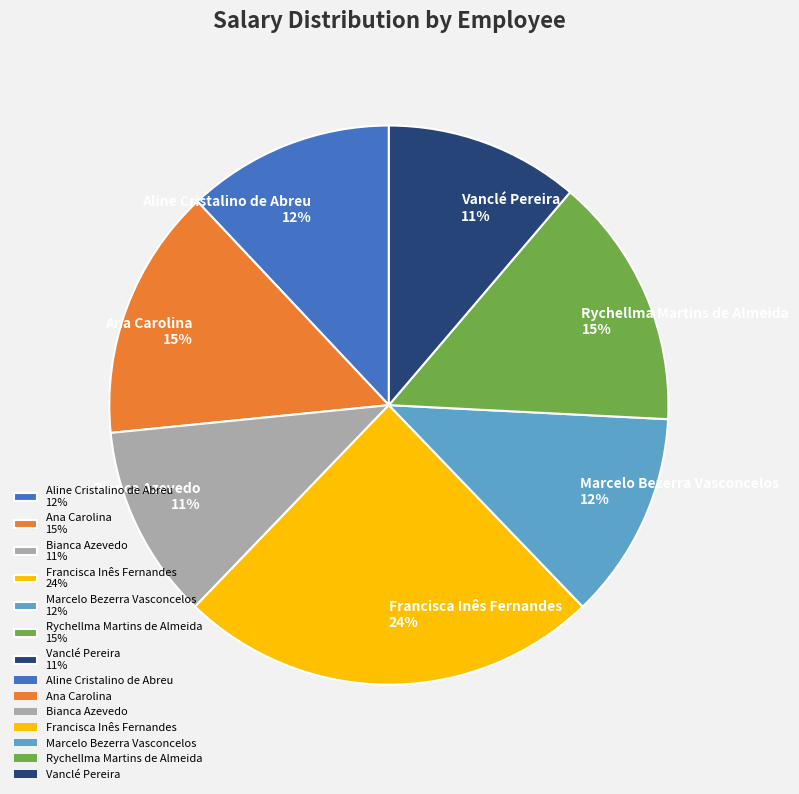

Which category has the biggest portion of the pie?

Francisca Inês Fernandes